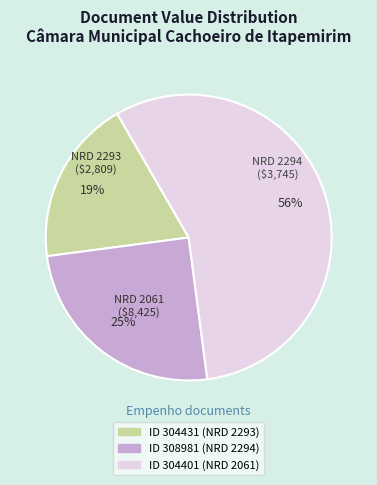

To the nearest percent, what is the average slice percentage?

33%